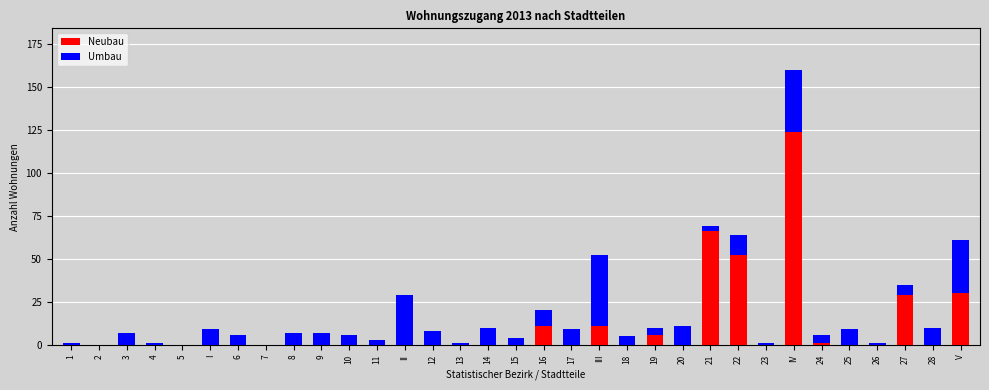

The value of Neubau at 1 is 54. True or false?

False